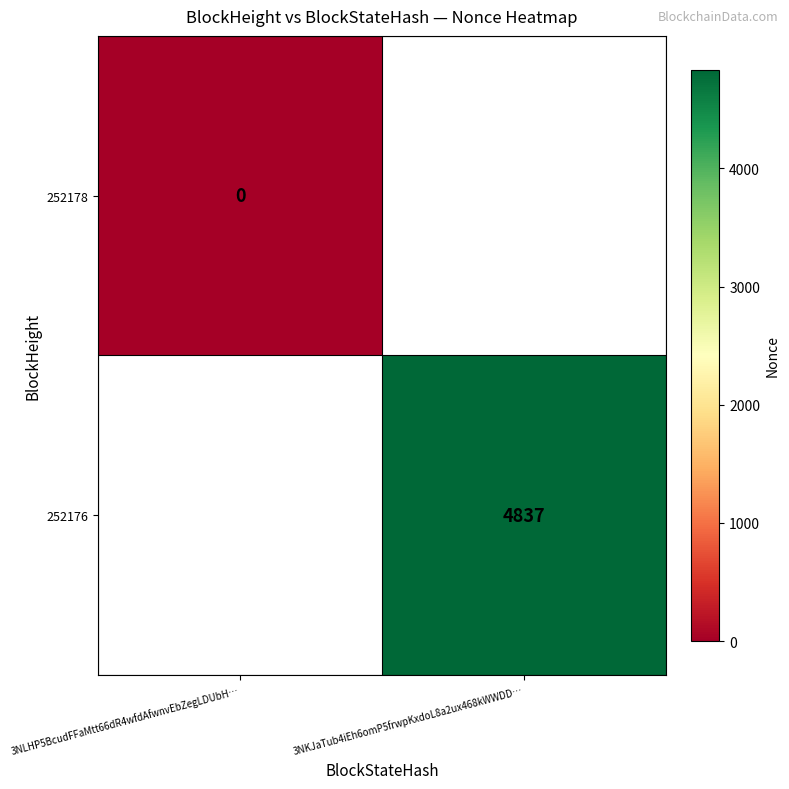

The 252176 series shows 4837 at 3NKJaTub4iEh6omP5frwpKxdoL8a2ux468kWWDD…. True or false?

True